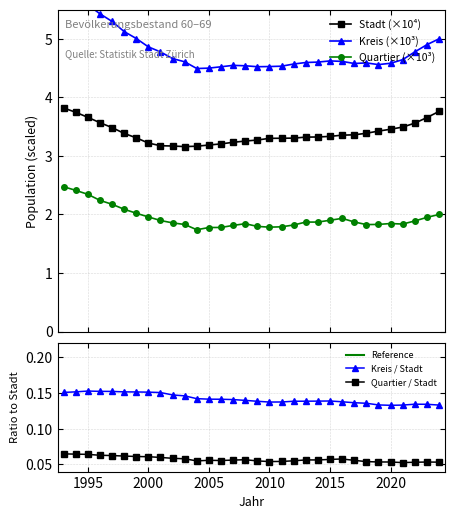

What is the average value of the Stadt series?

3.4